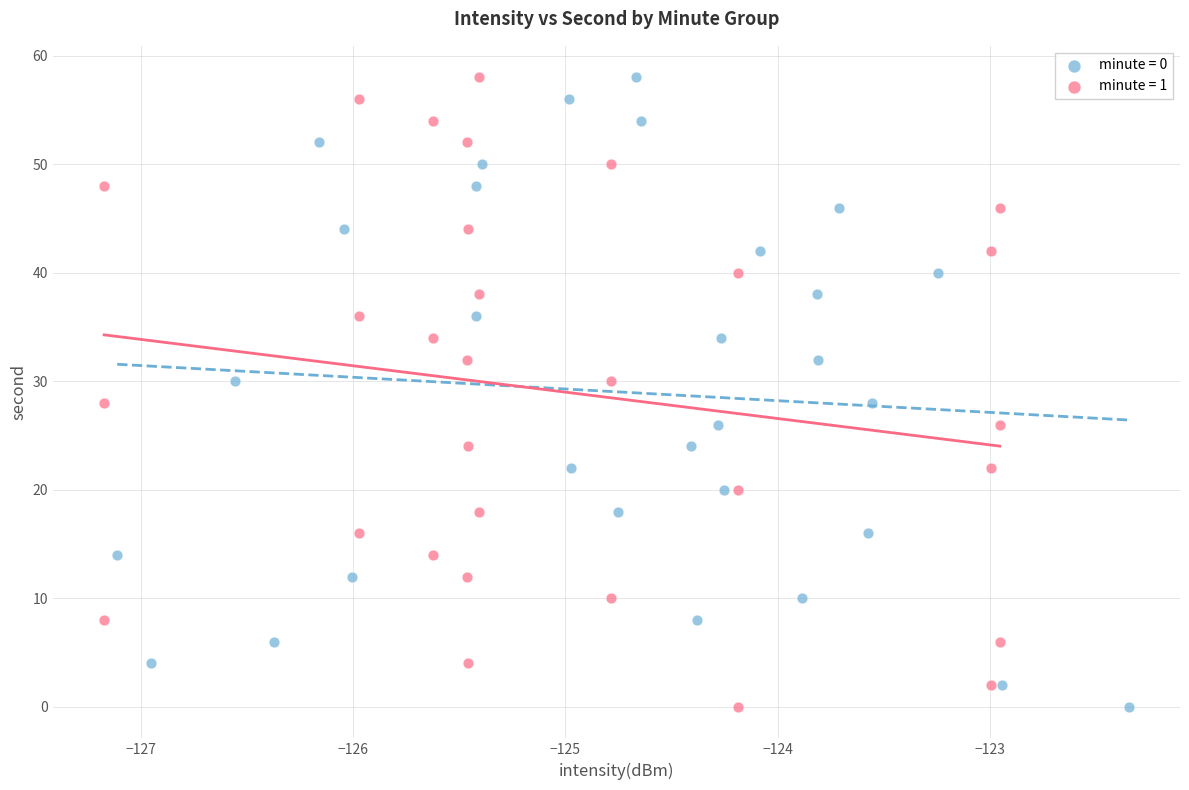

What are all the series names shown in the legend?

minute = 0, minute = 1